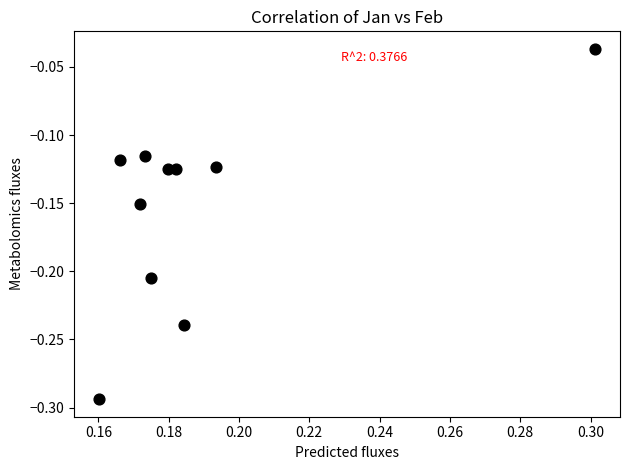

What is the range of Y values (max minus min)?

0.3